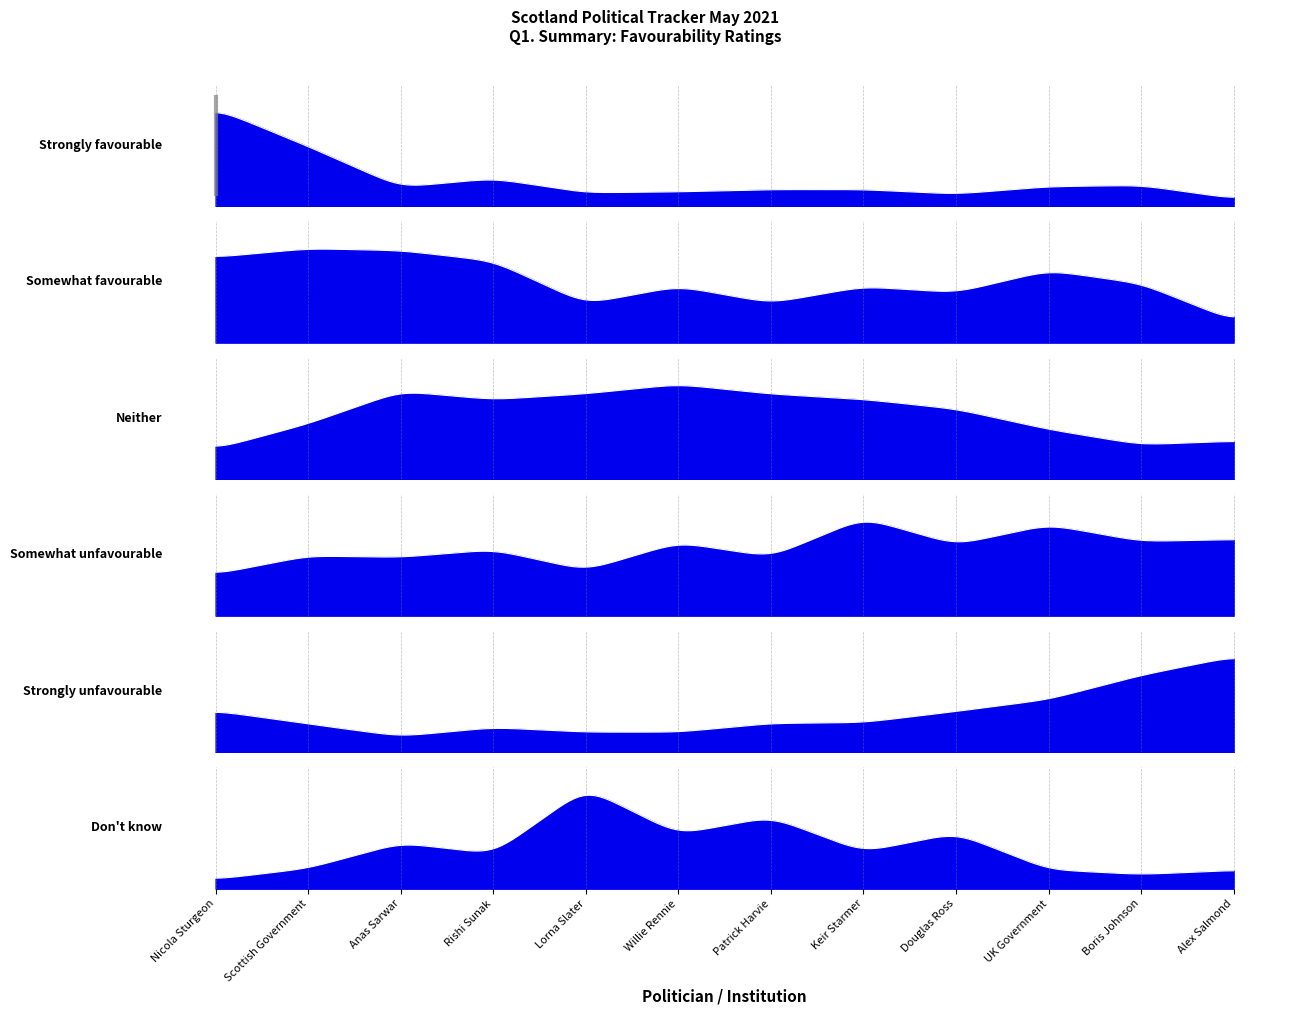

What is the spread (max minus min) of values at Nicola Sturgeon?

272